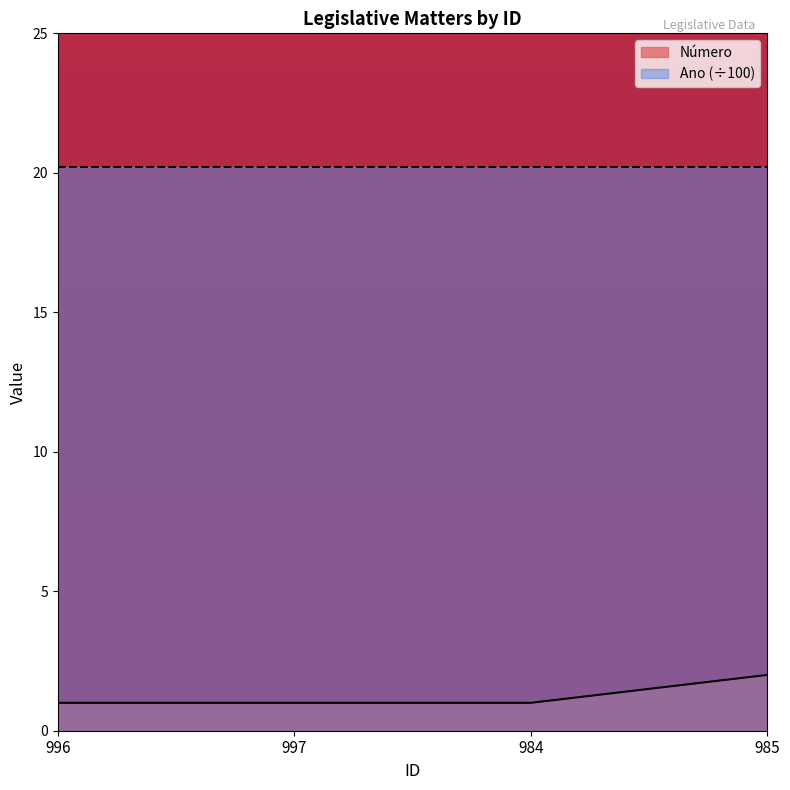

Reading right to left, extract all data points from this chart.

985=2	984=1	997=1	996=1